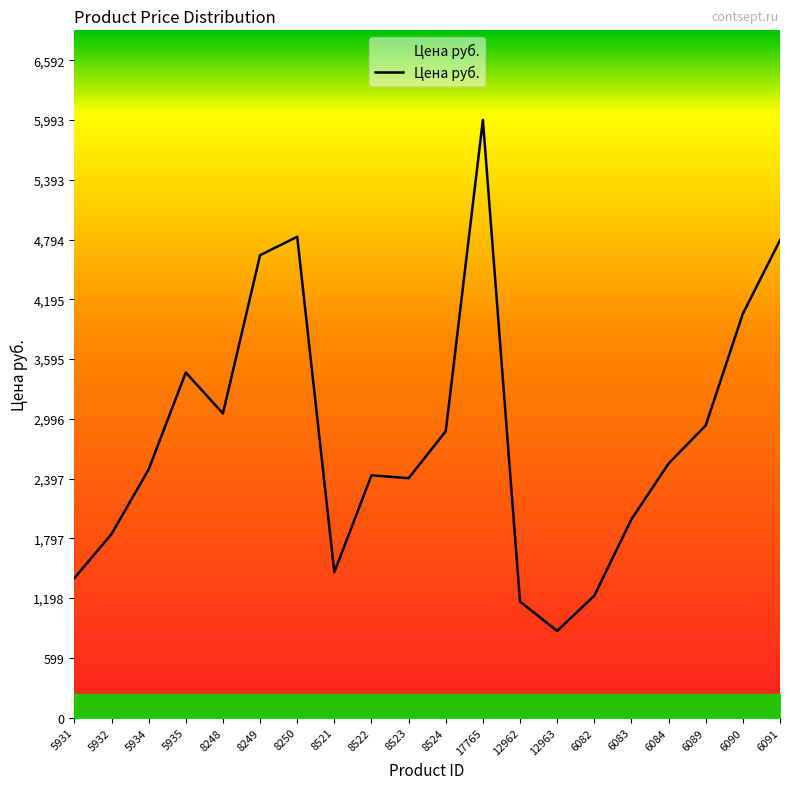

What is the ratio of the value at 6084 to the value at 8250?

0.5